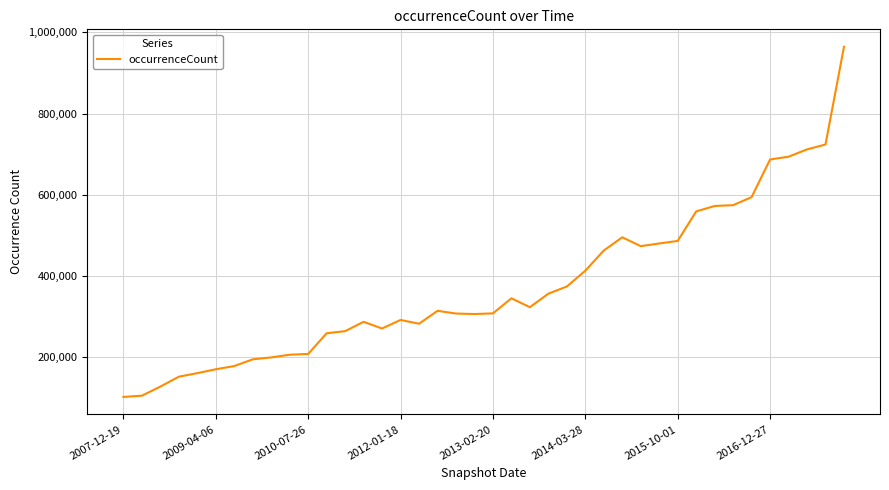

What is the difference between the maximum and minimum values?

862597